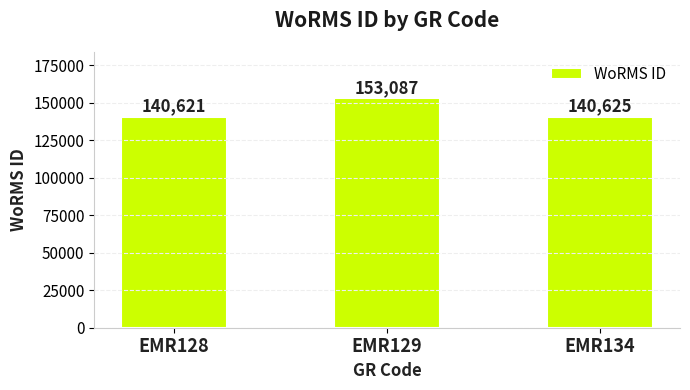

What value does the data have at EMR129, to the nearest 10?

153090